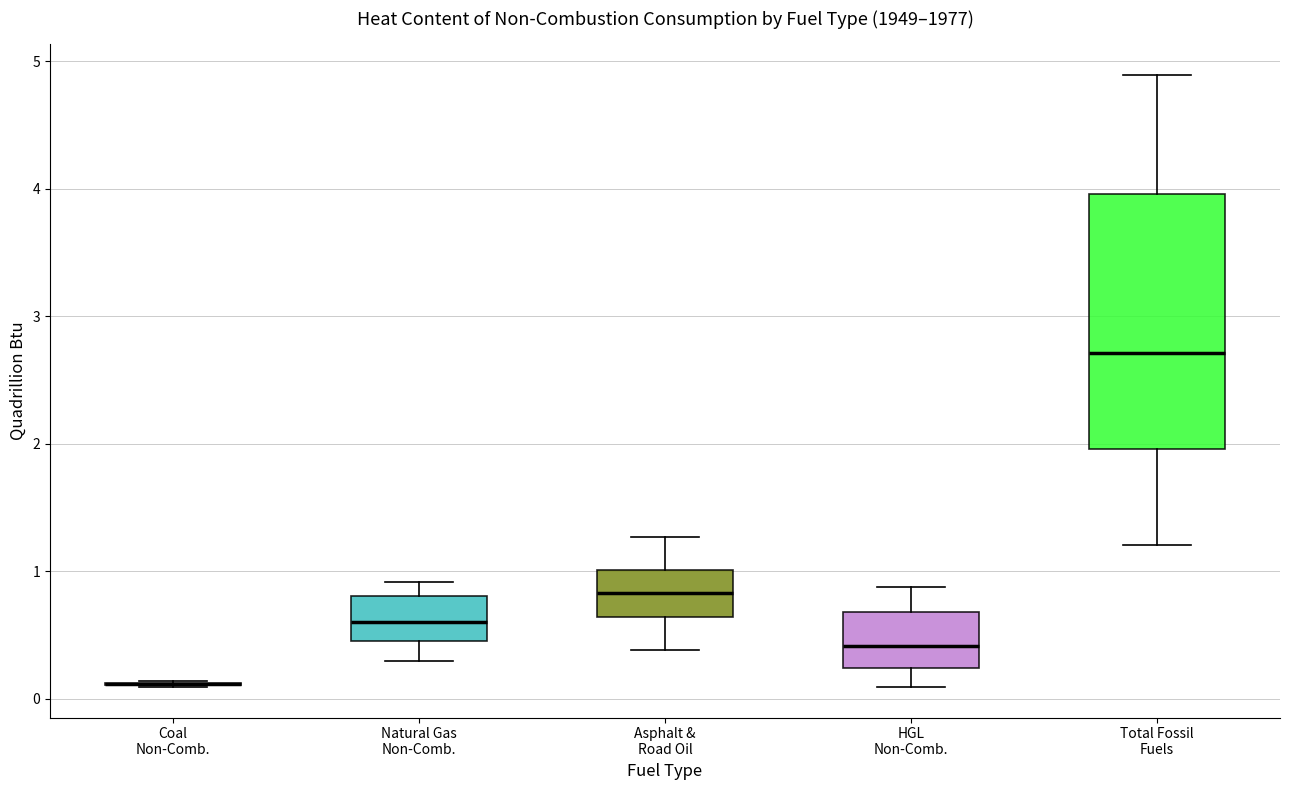

Comparing the boxes themselves (not the whiskers), which one is the tallest?

Total Fossil Fuels